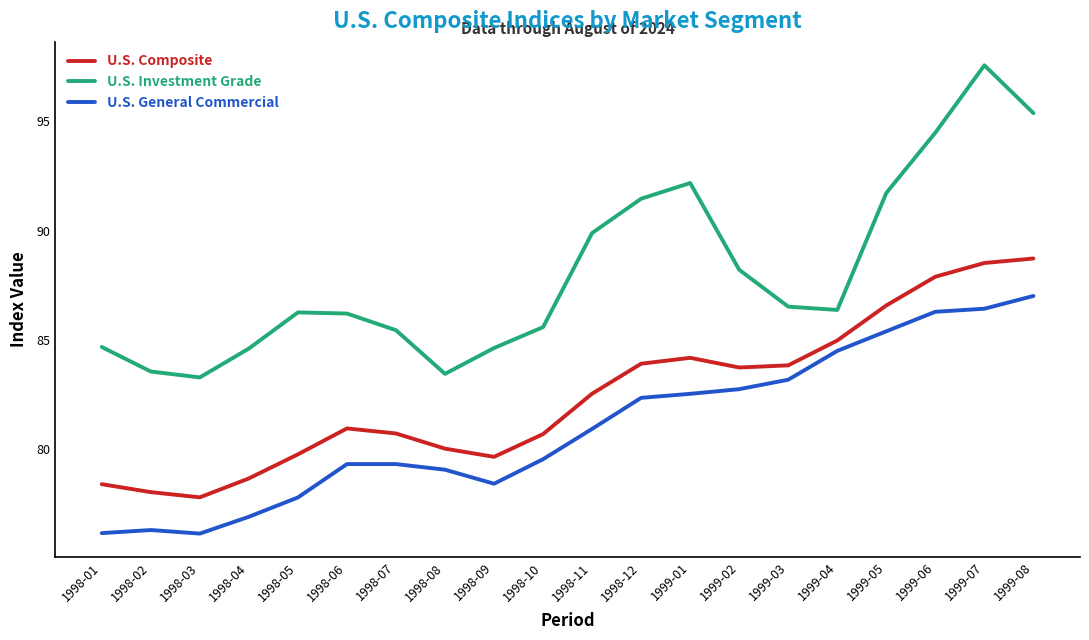

What is the difference between the highest and lowest values at 1999-01?

9.6